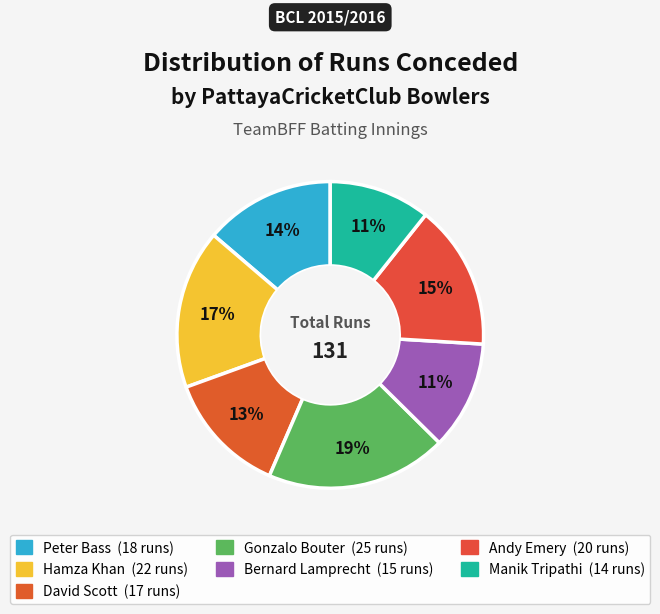

To the nearest percent, what portion does Hamza Khan represent?

17%